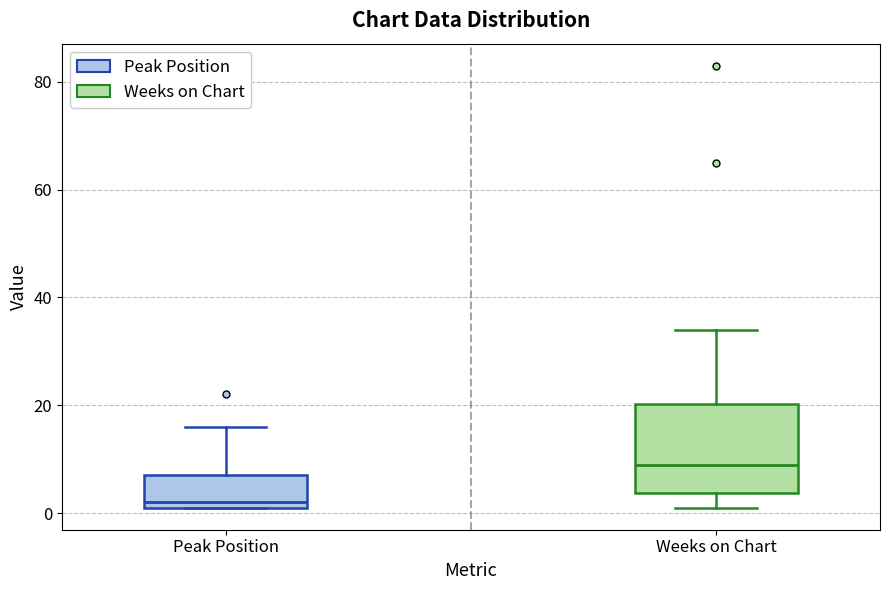

Reading left to right, read every box against the y-axis: the position of its median line, the range the box covers, and the ends of its whiskers. The values are not printed on the chart, so give them approximately, as read against the axis.

Peak Position: median 2 (just above the box's lower edge), box 2 to 8, whiskers 2 to 16
Weeks on Chart: median 10, box 4 to 20, whiskers 2 to 34